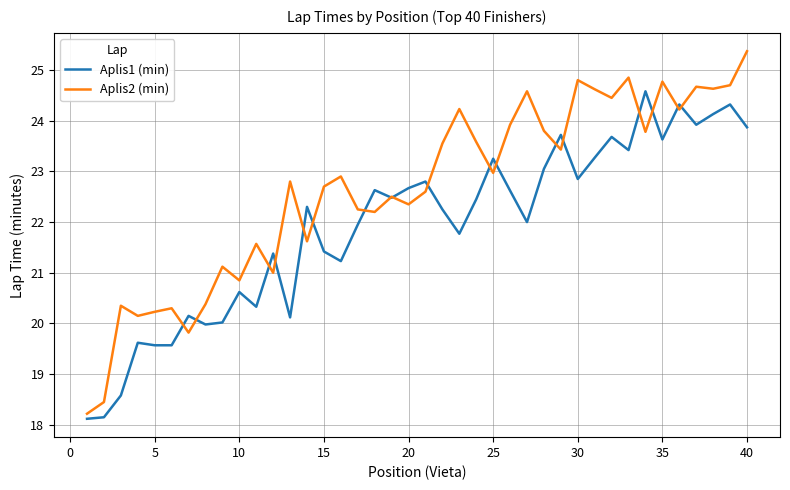

What is the maximum value for Aplis2 (min)?

25.4